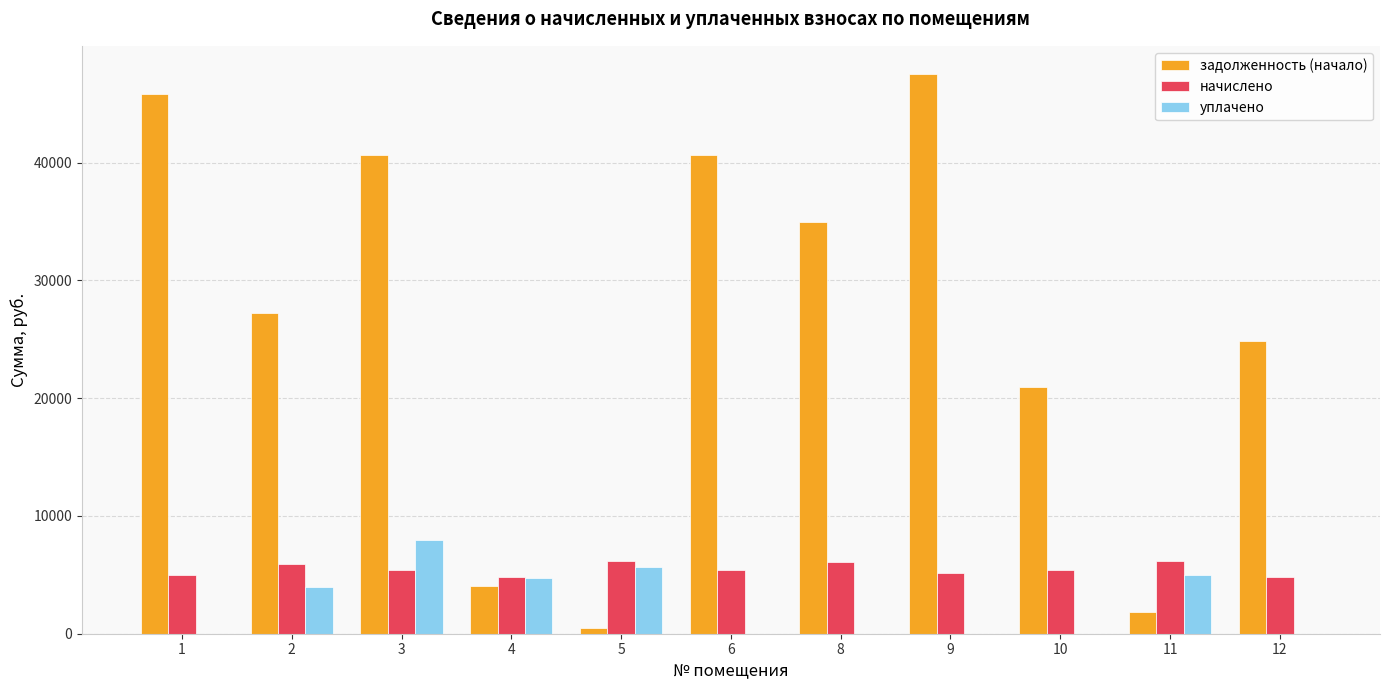

What is the maximum value for начислено?

6160.9